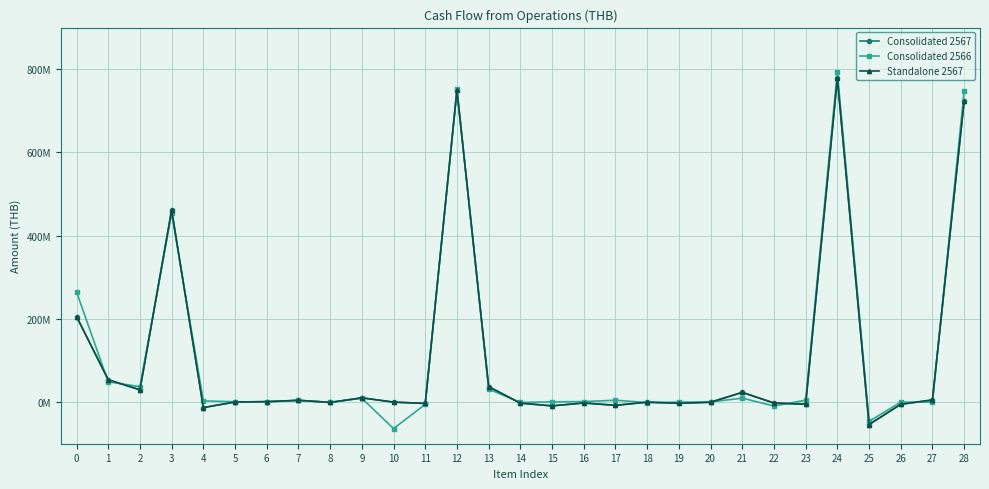

The value of Standalone 2567 at 17 is -7760782. True or false?

True